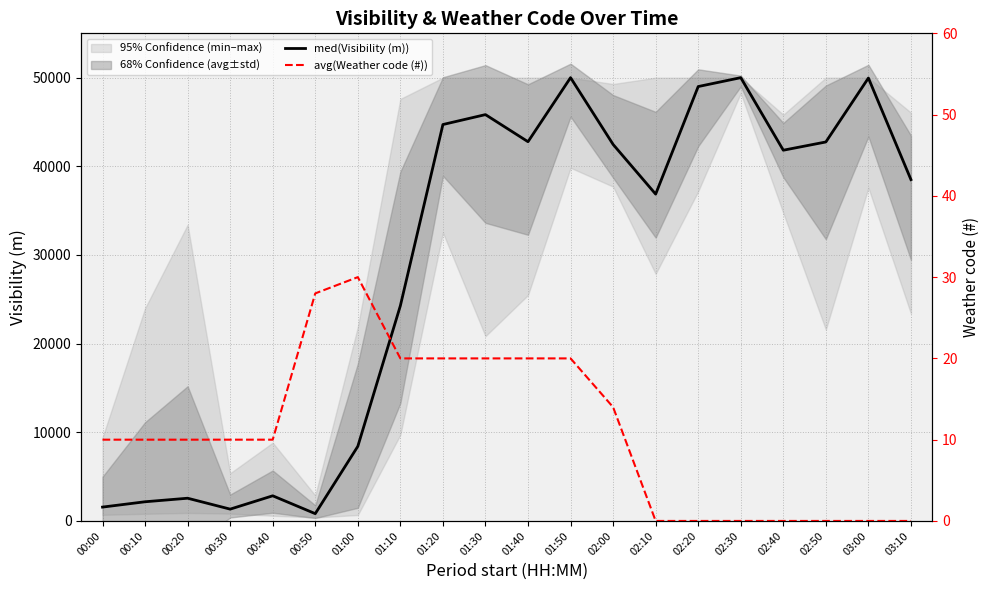

Which has a higher value, 03:10 or 02:30?

02:30